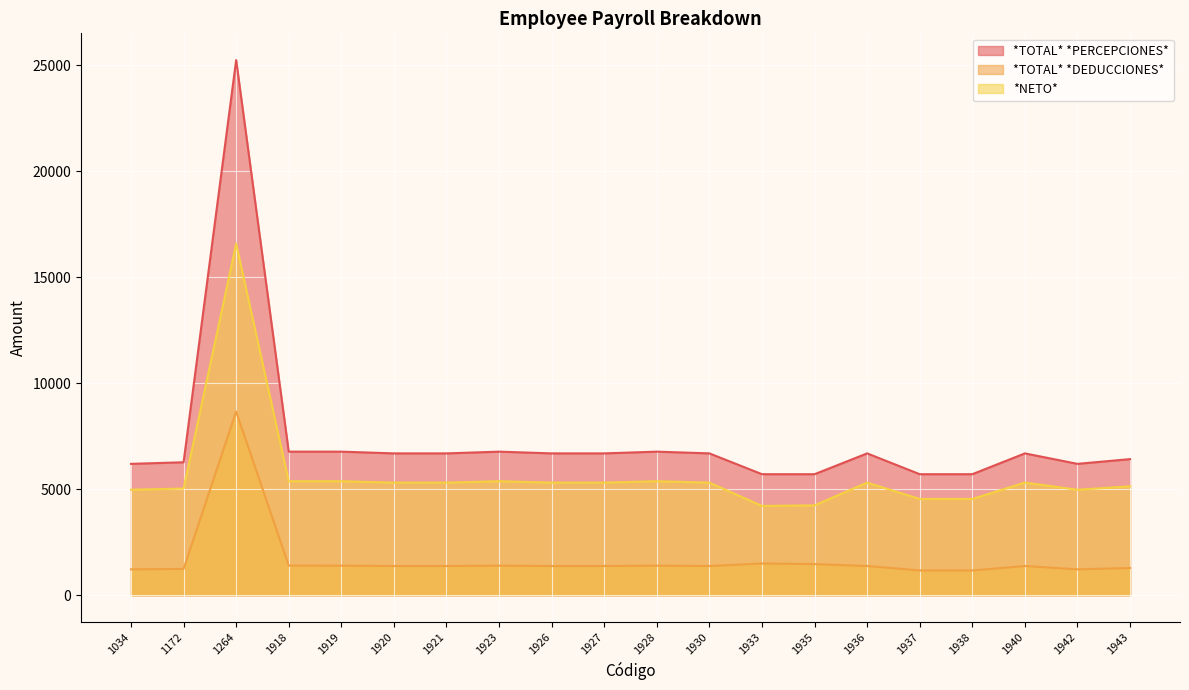

True or false: *TOTAL* *DEDUCCIONES* has a value of 1378.8 at 1930.

True